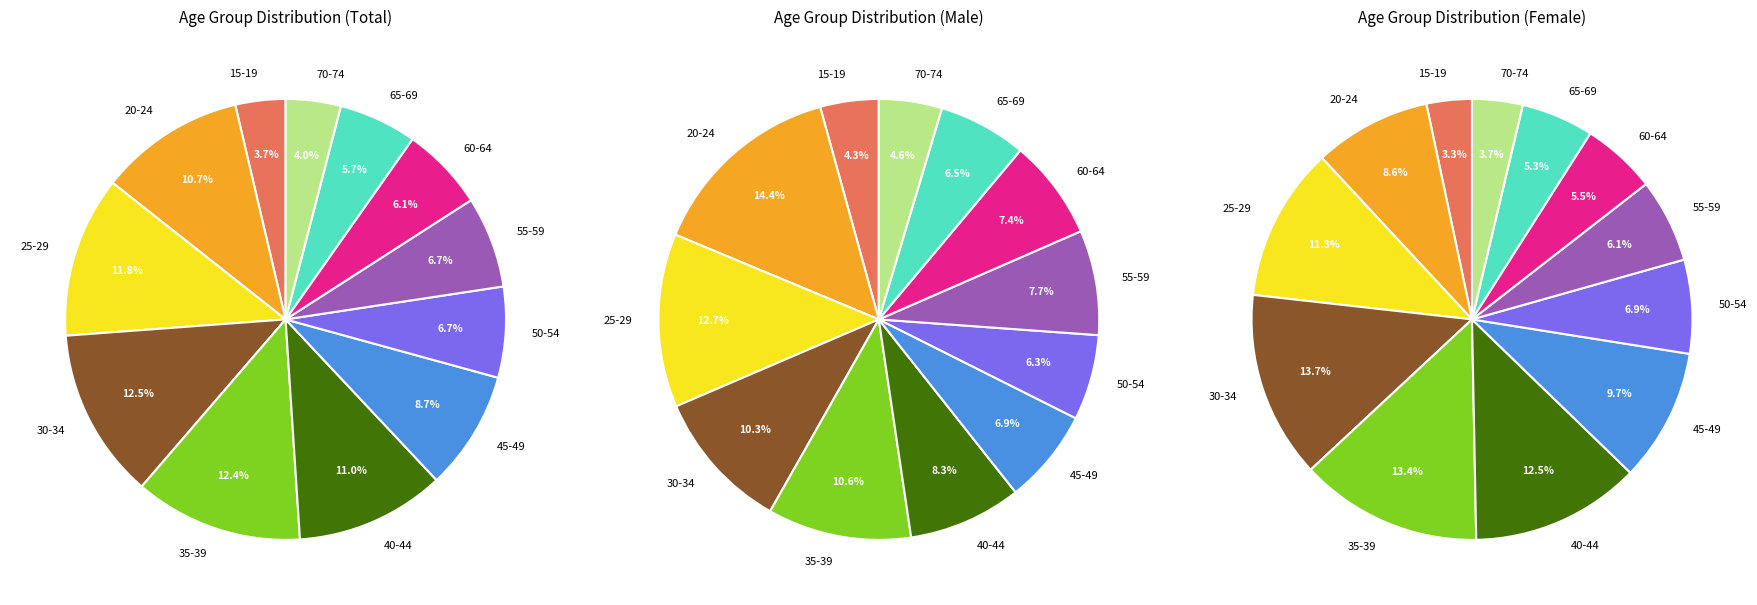

To the nearest percent, what percentage of the pie is 55-59?

7%